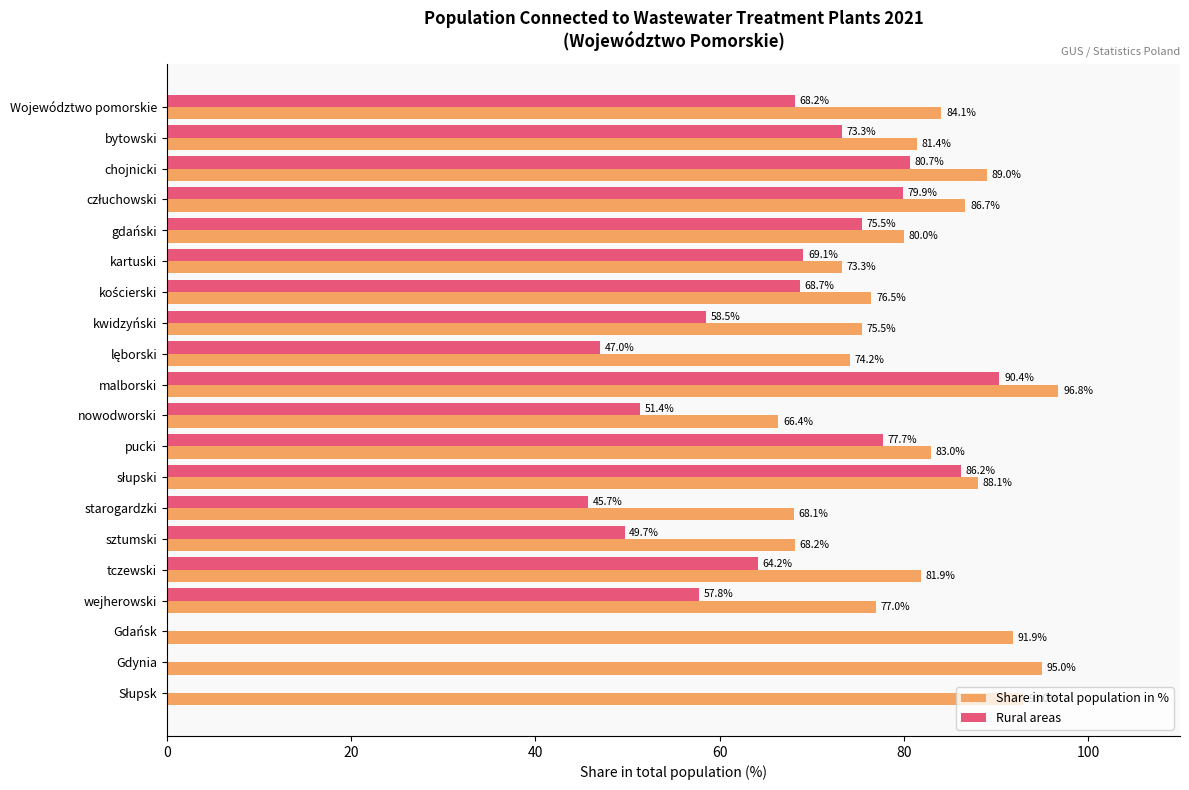

At which category is the sum across all series the highest?

malborski